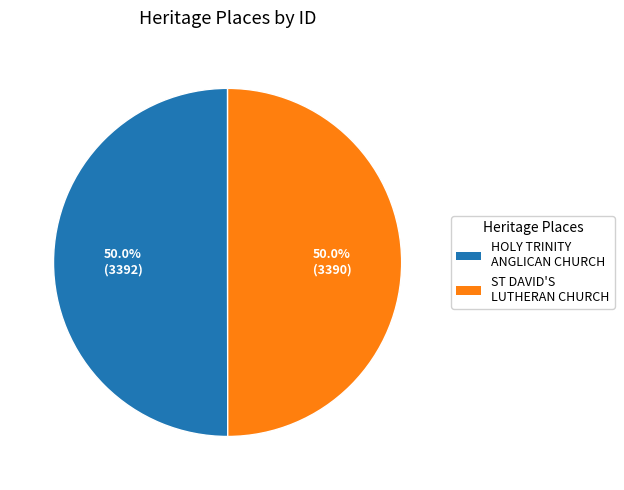

Is the sum of HOLY TRINITY ANGLICAN CHURCH and ST DAVID'S LUTHERAN CHURCH greater than half?

Yes